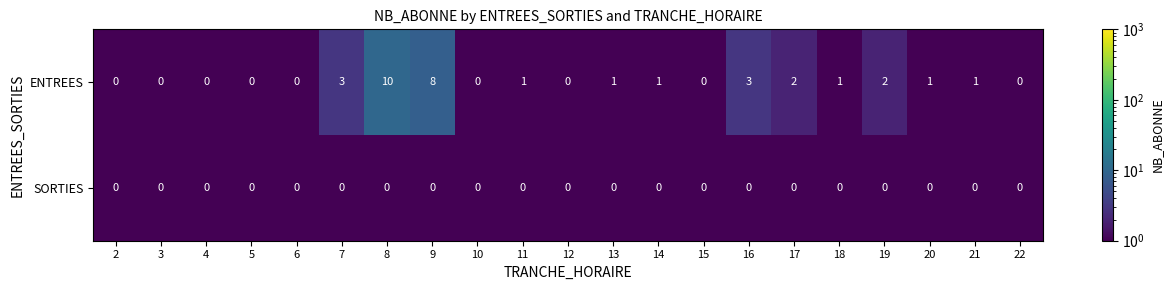

Rank the series at 18 from highest to lowest value.

ENTREES, SORTIES